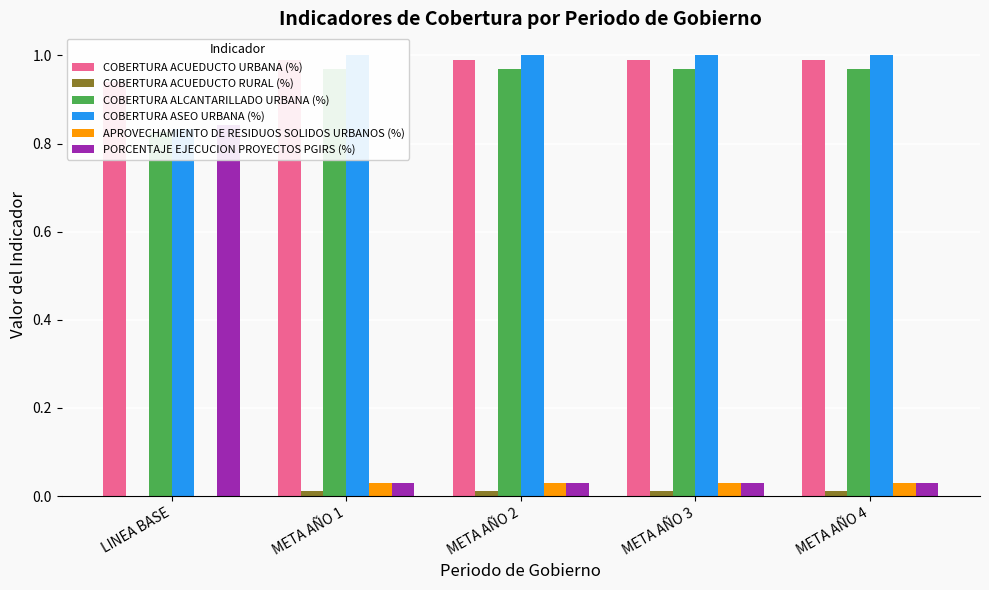

What is the highest value of the PORCENTAJE EJECUCION PROYECTOS PGIRS (%) series?

0.8